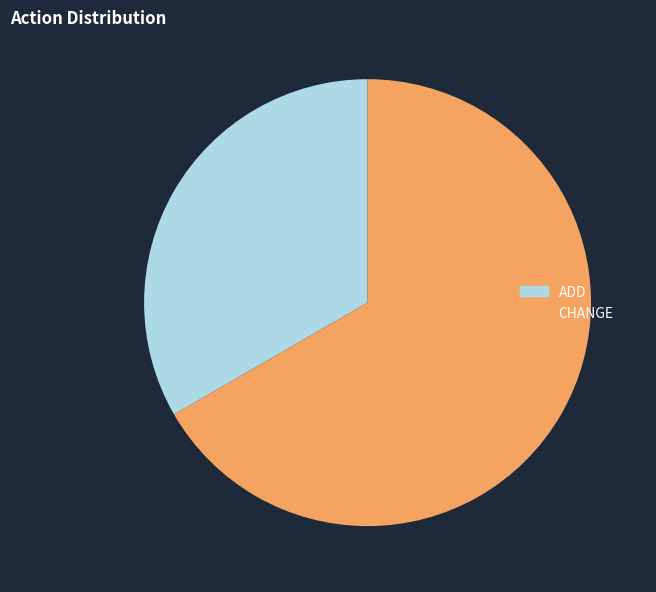

Do CHANGE and ADD together represent more than half of the pie?

Yes